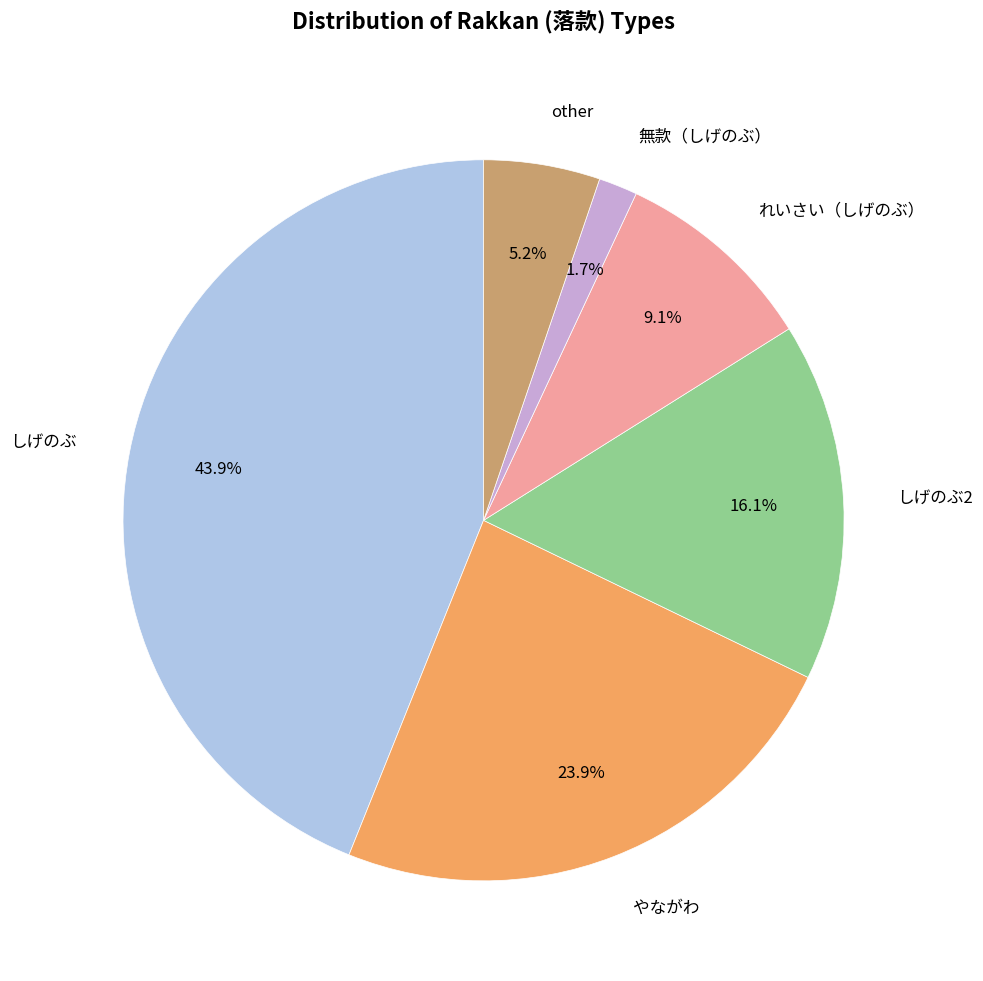

Is there a majority slice in this chart?

No